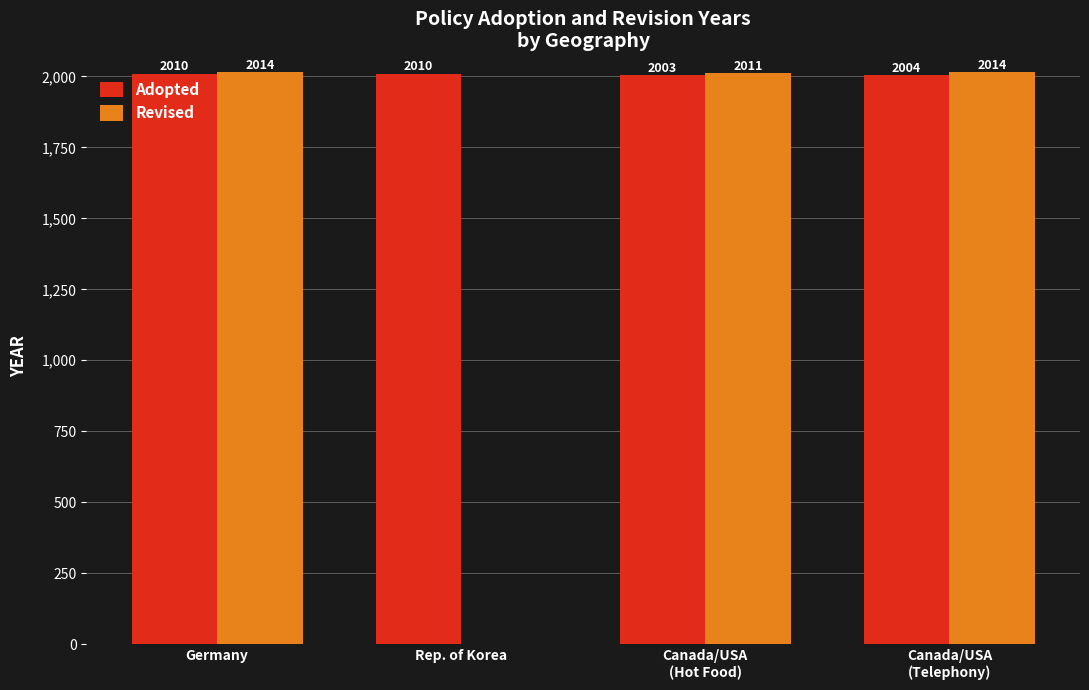

What is the total value across all series at Germany?

4024